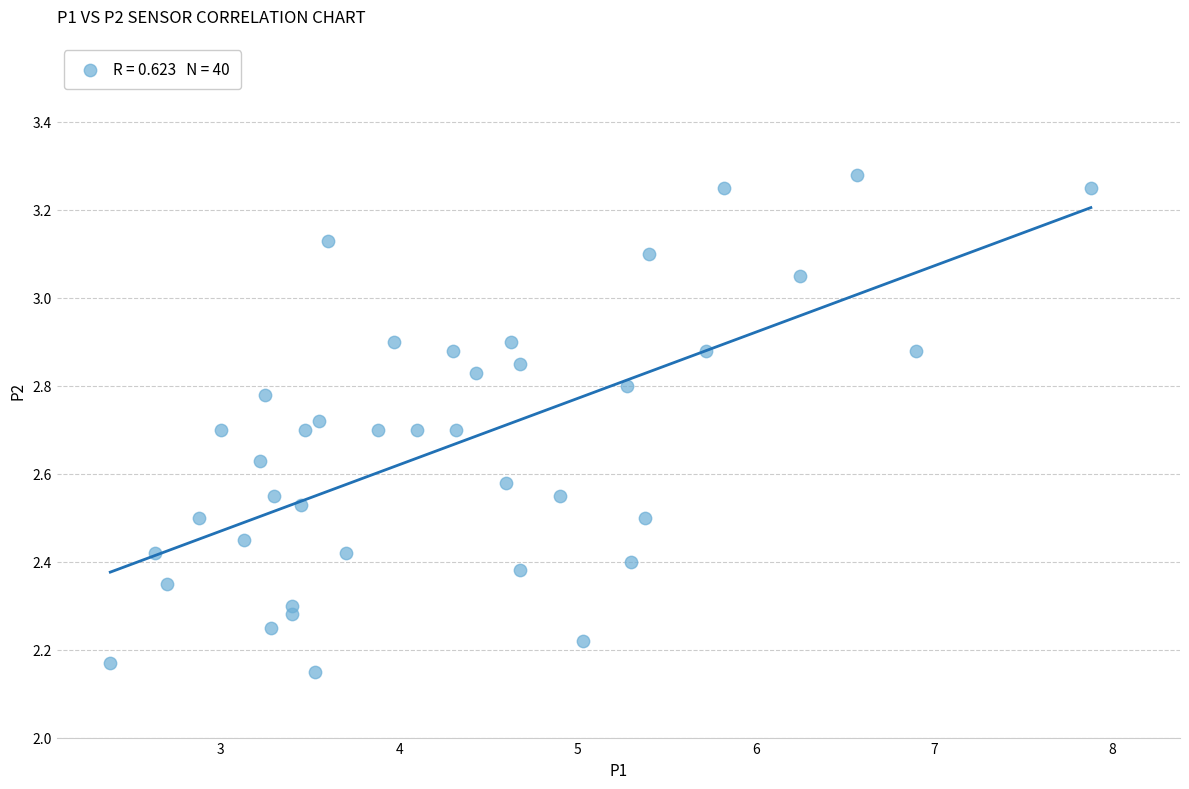

What is the range of Y values (max minus min)?

1.1